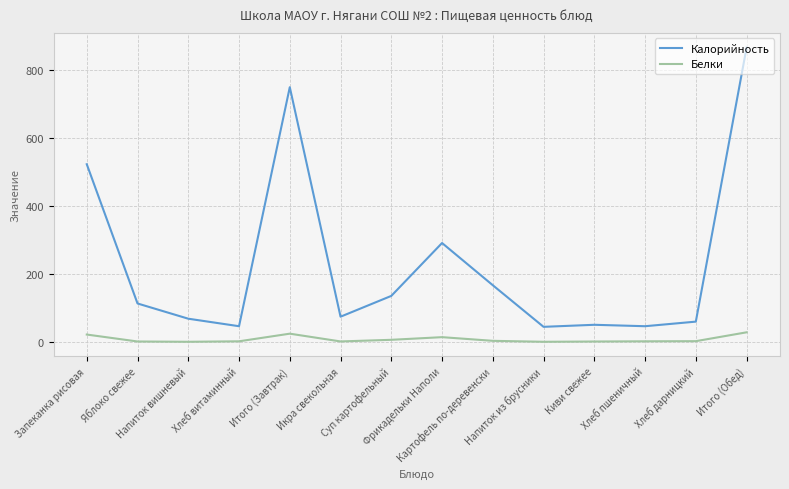

The value of Калорийность at Хлеб дарницкий is 95.5. True or false?

False